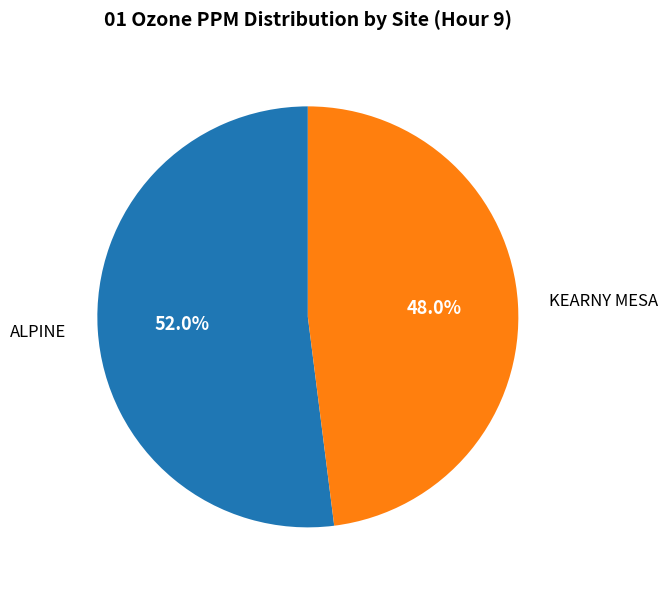

Which slice represents more than half of the pie?

ALPINE